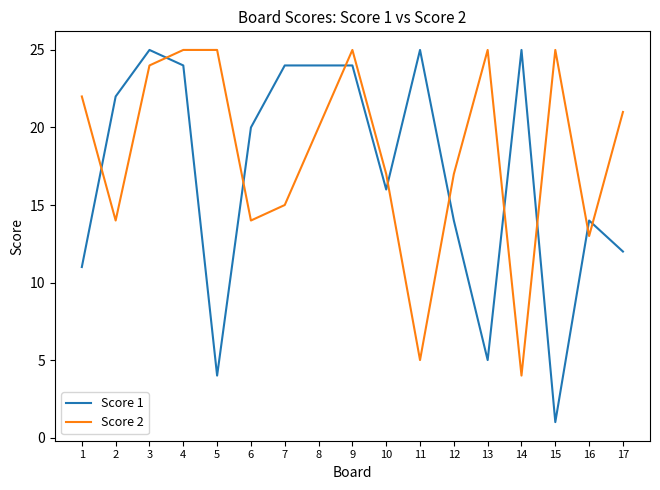

What is the average value of the Score 2 series?

18